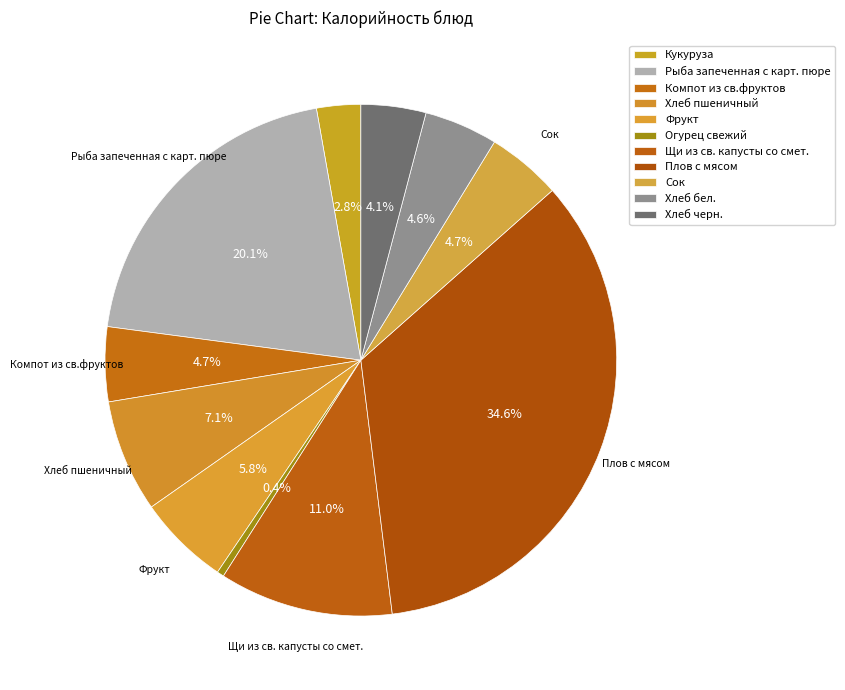

Count the number of slices in the pie.

11